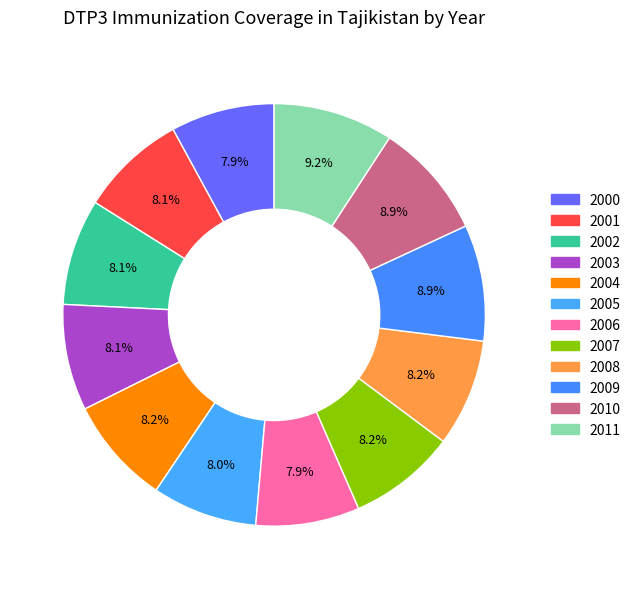

Is it true that 2004 is 23% of the pie?

False